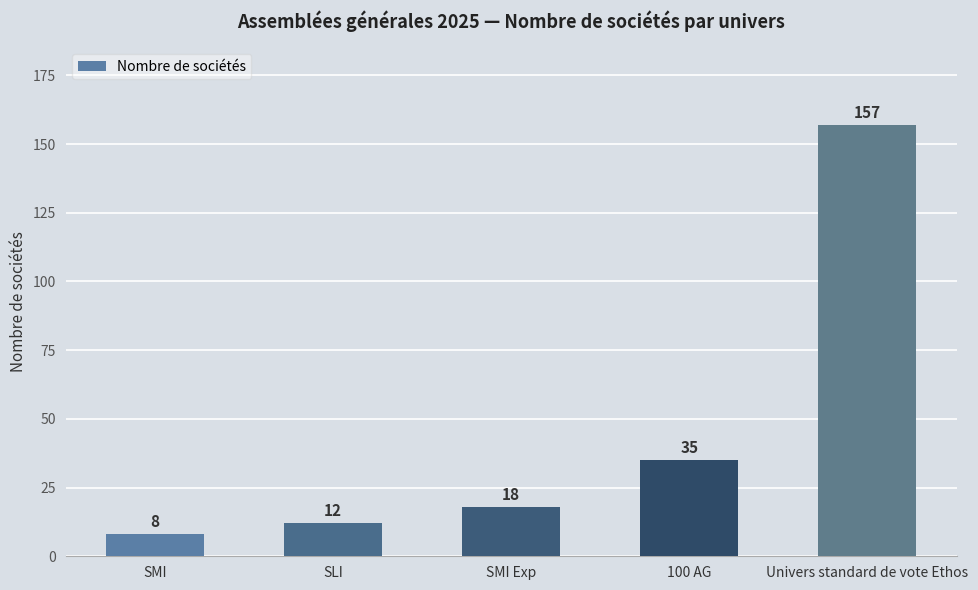

What is the difference between the second highest and minimum values?

27